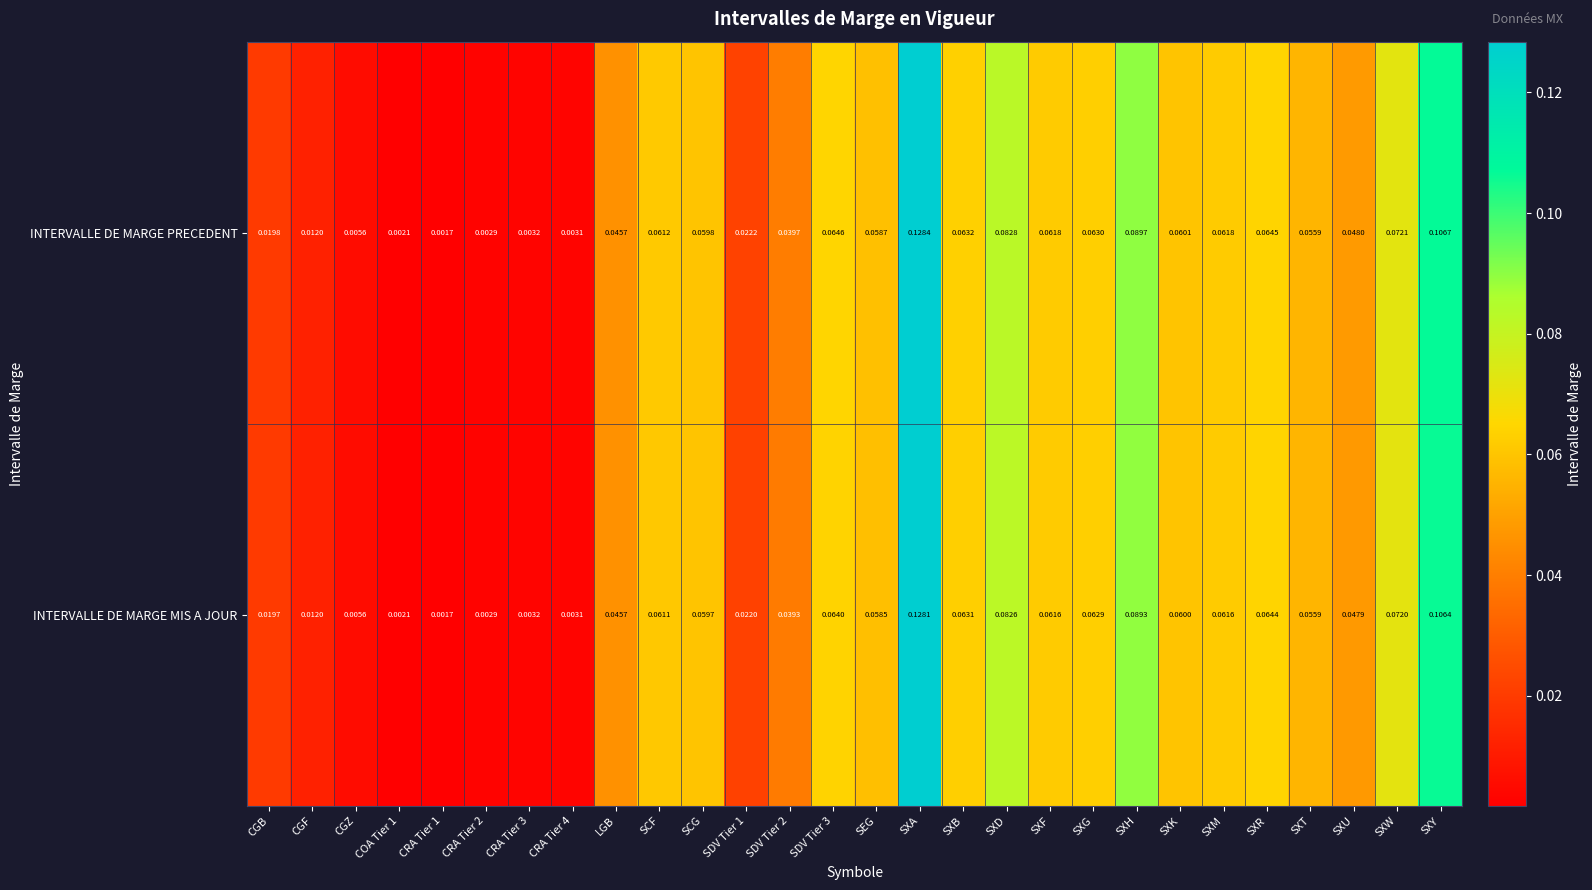

At which category is the sum across all series the highest?

SXA